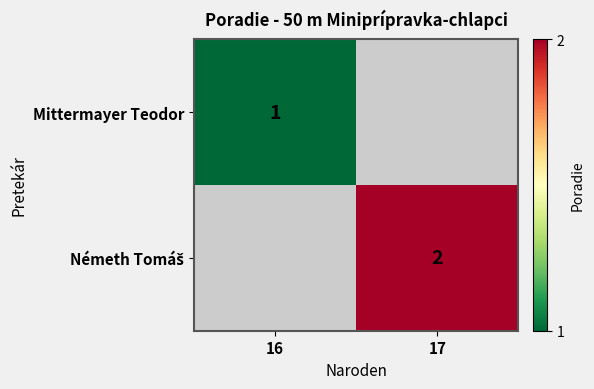

What is the smallest value displayed?

1.0